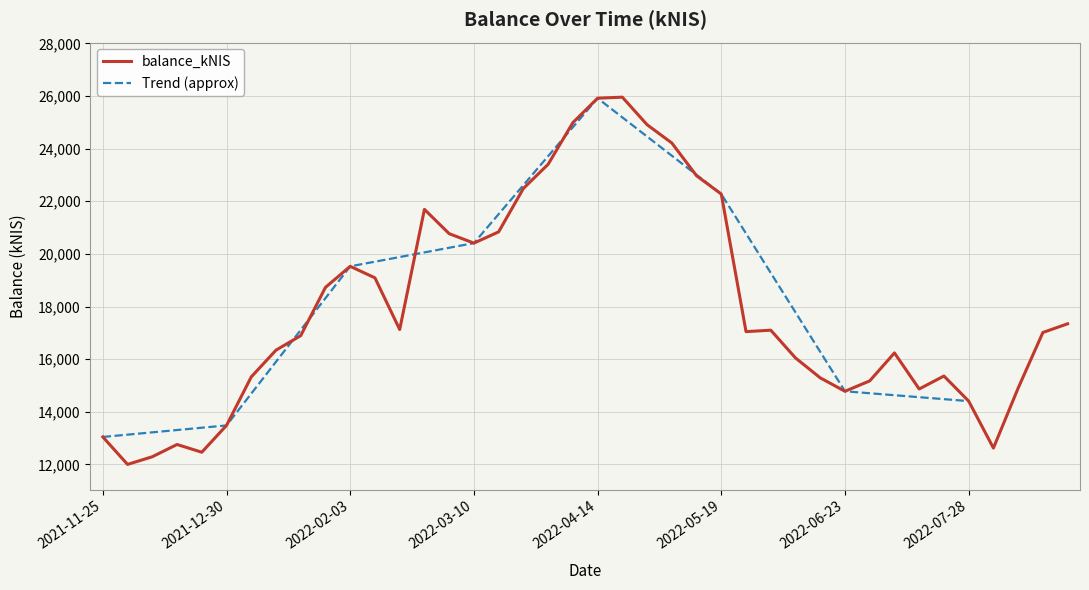

What is the change in value from 2022-07-28 to 2022-08-18?

+2607.4